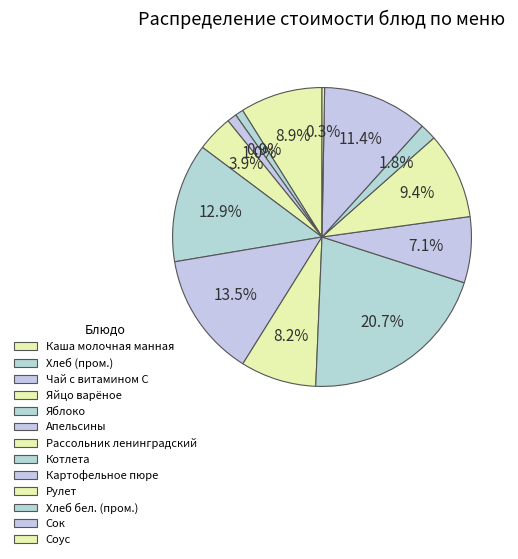

What is the largest slice in the pie chart?

Котлета